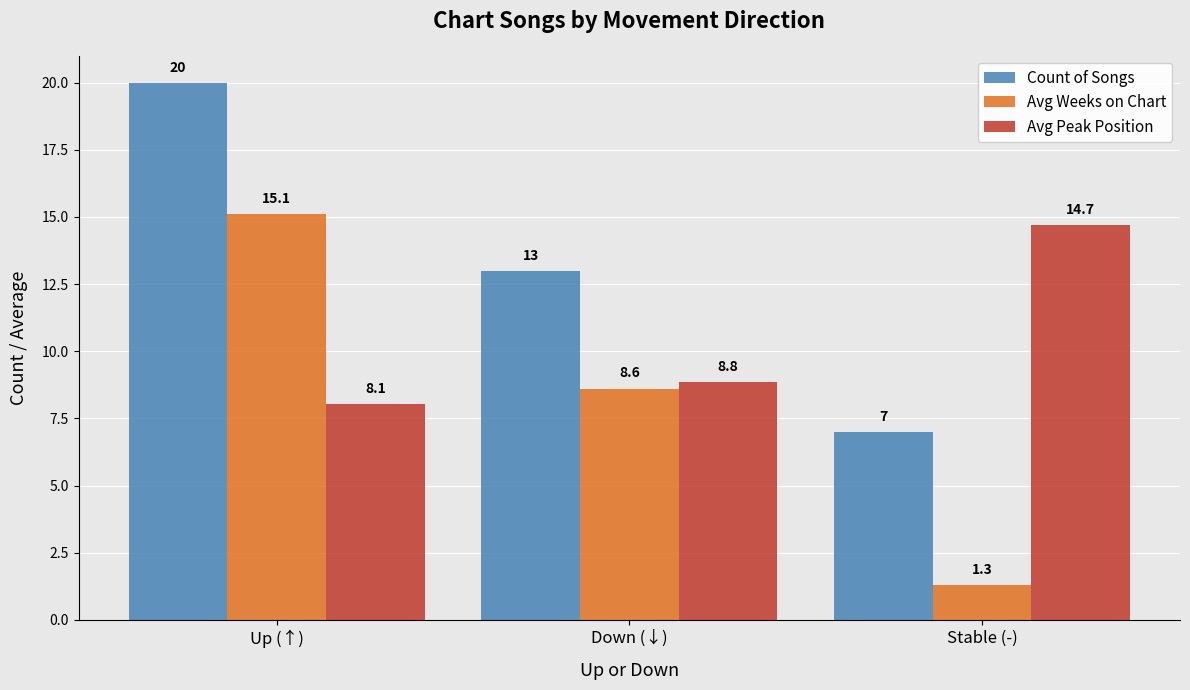

Reading right to left, transcribe all the data shown in this chart.

Count of Songs: 7.0	13.0	20.0
Avg Weeks on Chart: 1.3	8.6	15.1
Avg Peak Position: 14.7	8.8	8.1